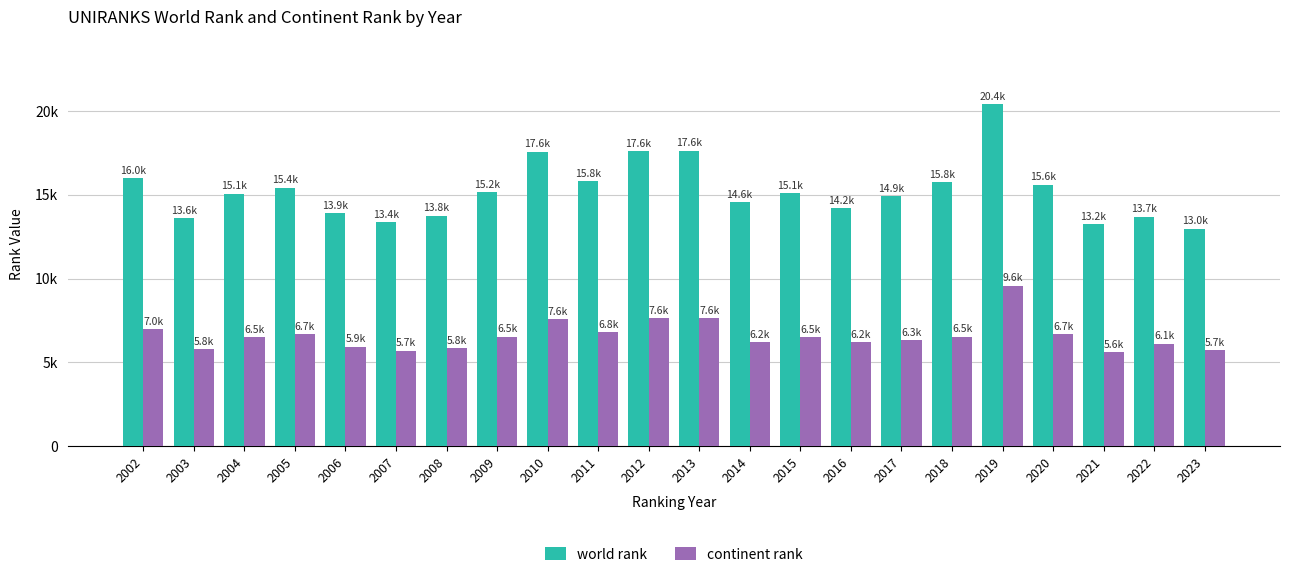

Does the chart contain stacked bars?

No